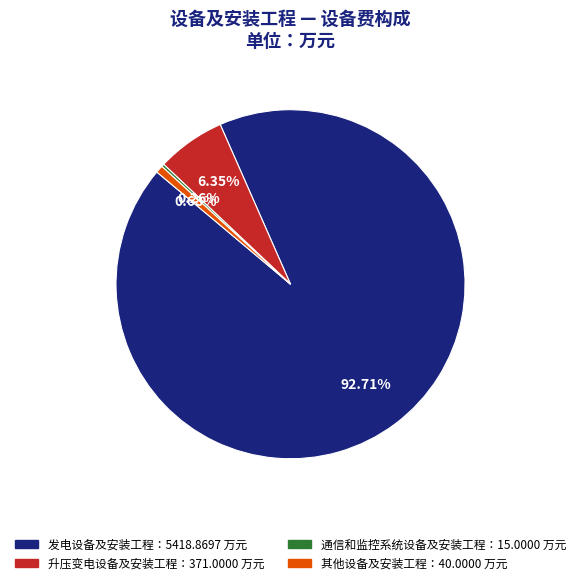

Does any single category account for the majority?

Yes